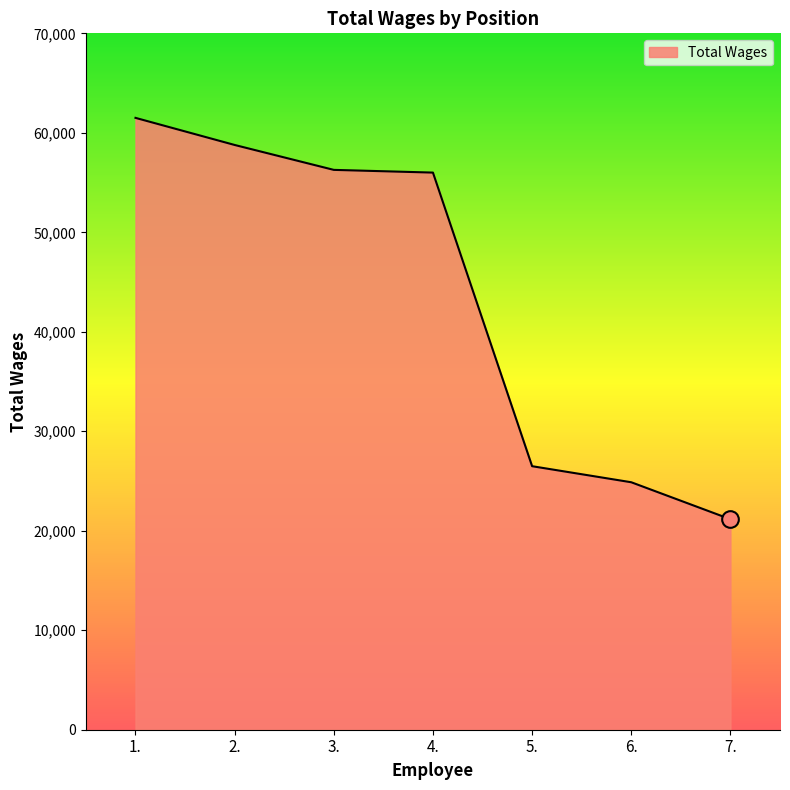

True or false: the data has more than 2 interior local peaks.

False